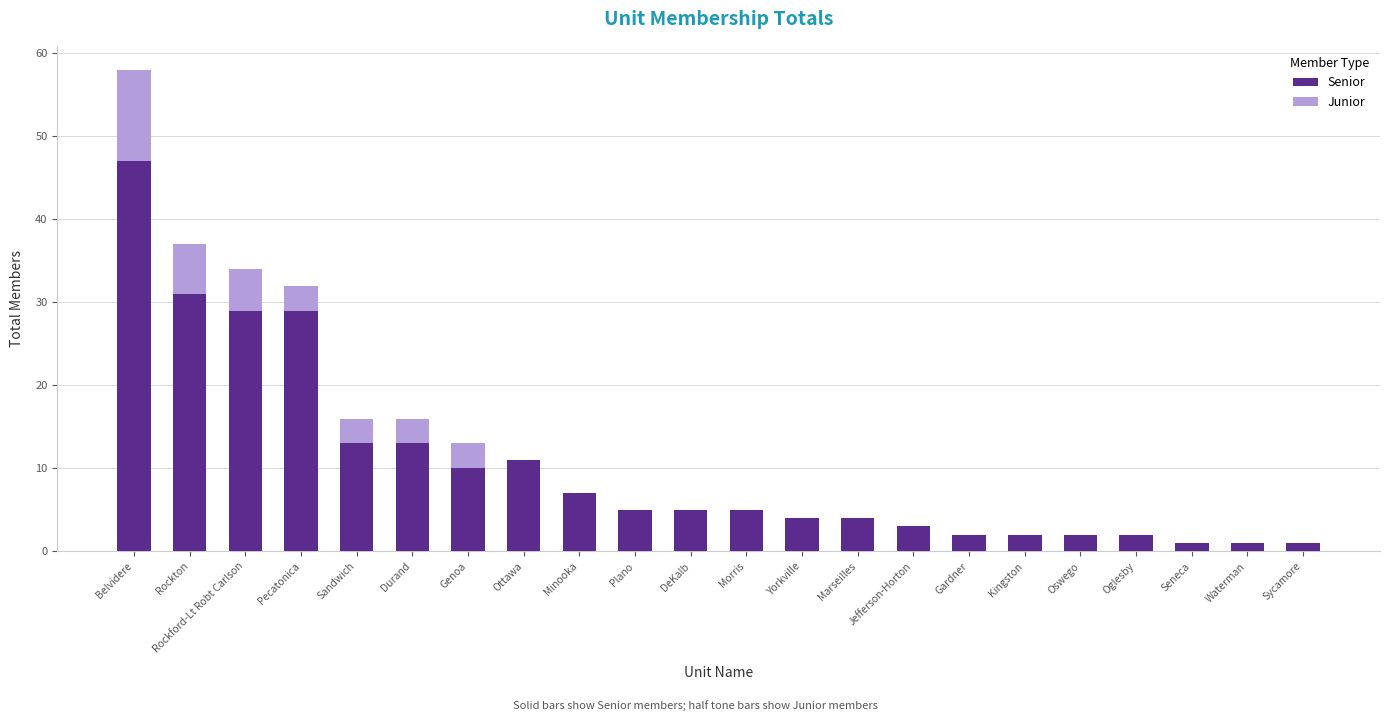

Is it true that Senior equals 19 at Pecatonica?

False